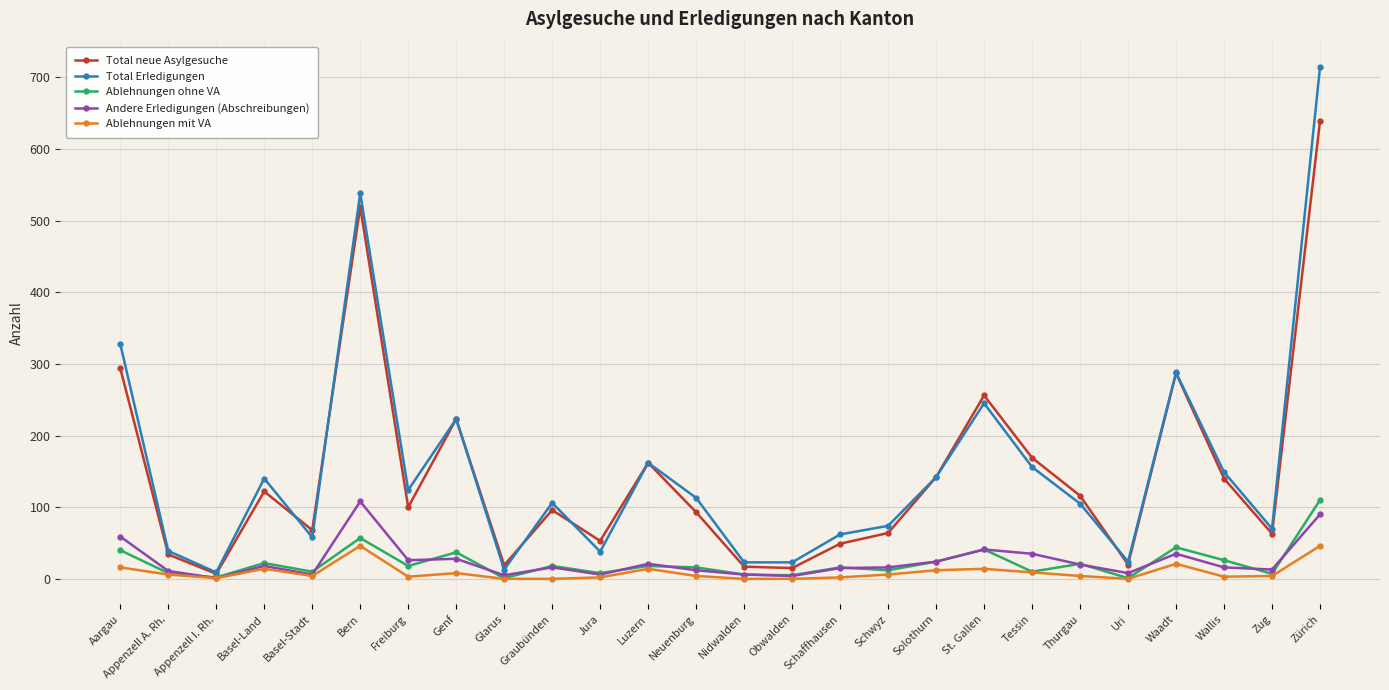

What is the spread (max minus min) of values at Tessin?

160